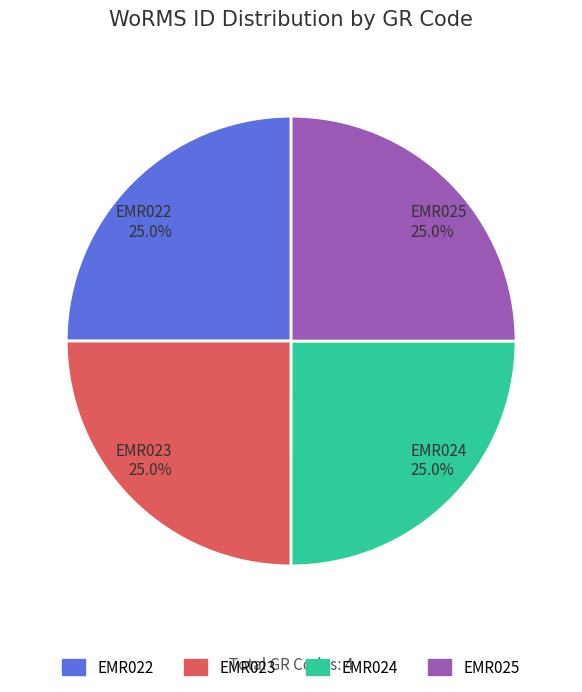

Approximately how many times larger is the value at EMR024 compared to EMR022?

1.0